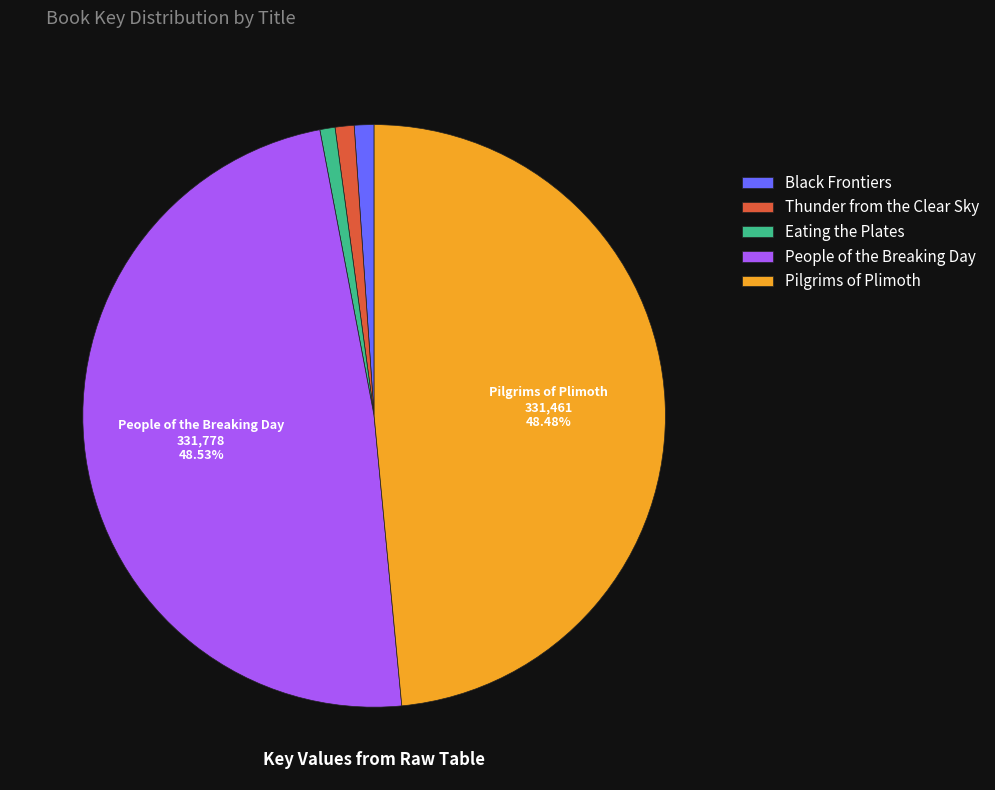

How many segments does this pie chart have?

5